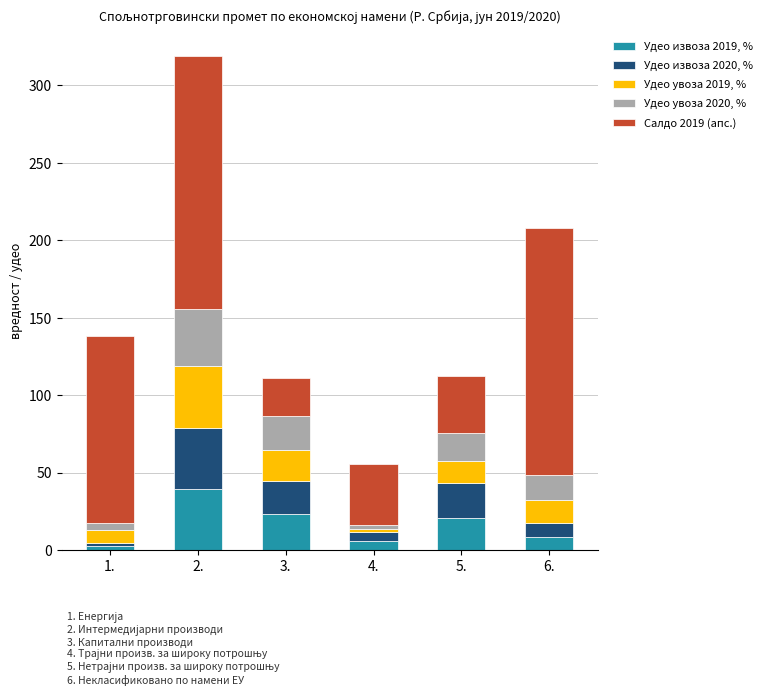

Reading right to left, what are the values for Удео извоза 2019, %?

6.=8.4	5.=20.8	4.=5.6	3.=23.3	2.=39.2	1.=2.6